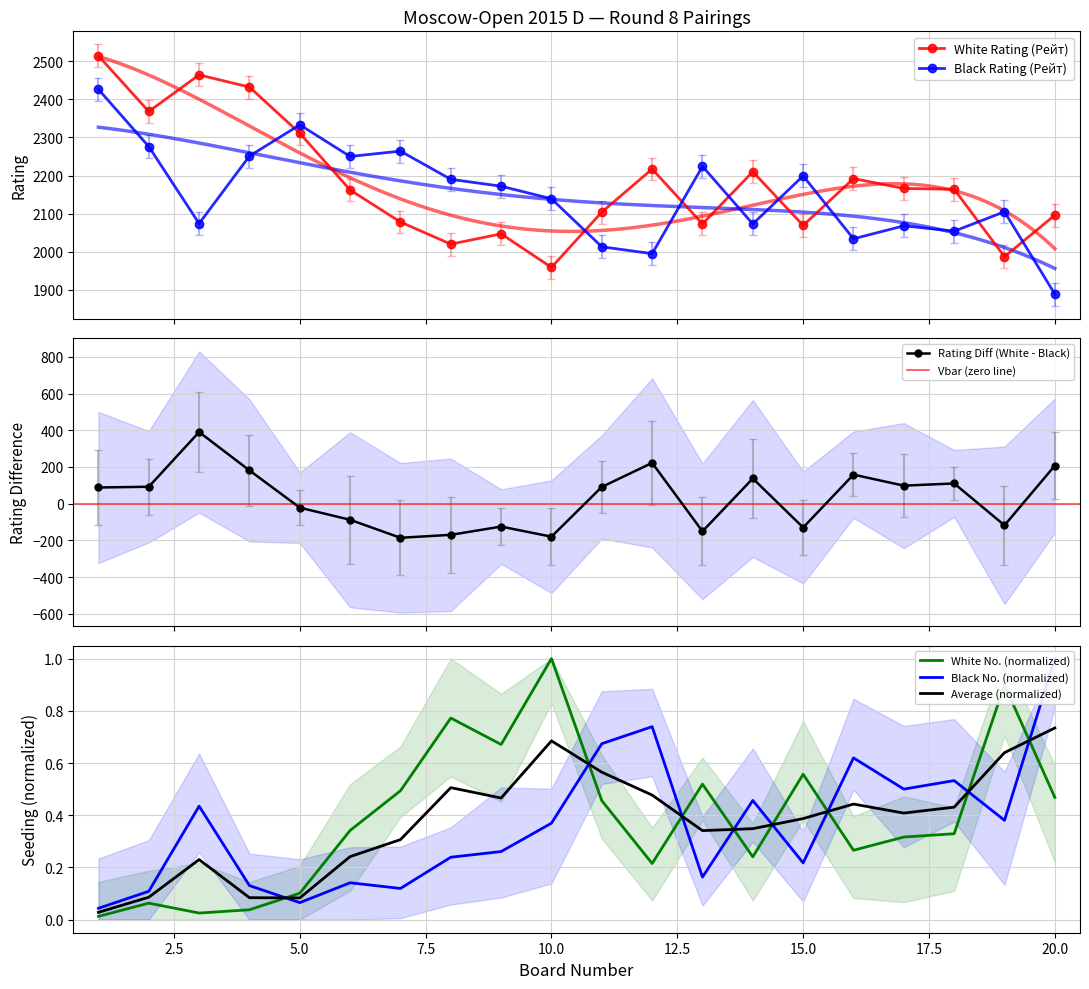

Rank the categories by Black No. (Ном.) value from highest to lowest.

20, 12, 11, 16, 18, 17, 14, 3, 19, 10, 9, 8, 15, 13, 6, 4, 7, 2, 5, 1